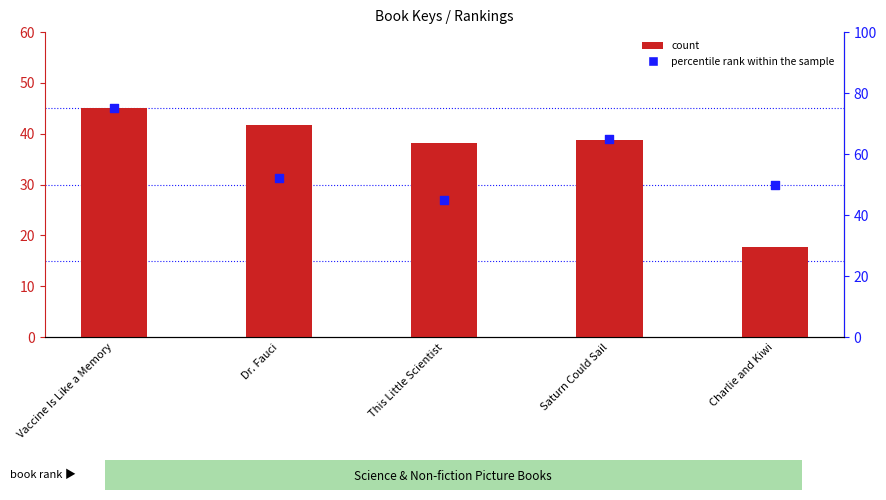

At which category is the sum across all series the highest?

Vaccine Is Like a Memory